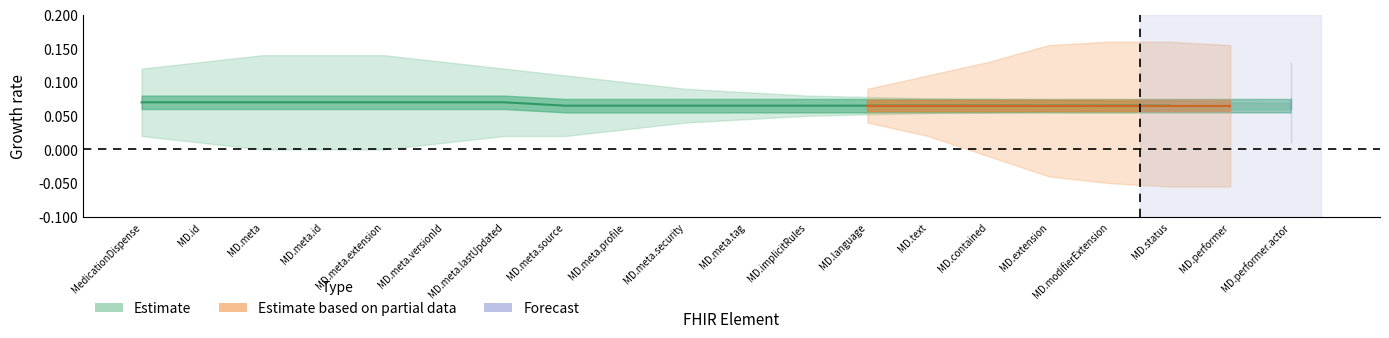

Which has a higher value, MedicationDispense.meta or MedicationDispense.meta.security?

MedicationDispense.meta